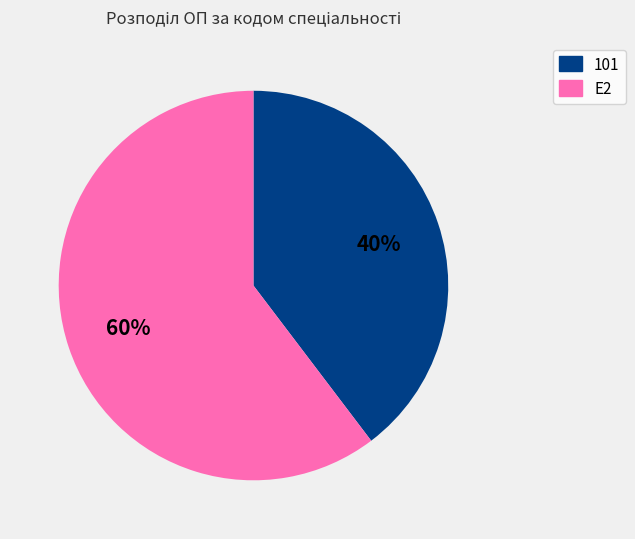

Which has a higher value, E2 or 101?

E2